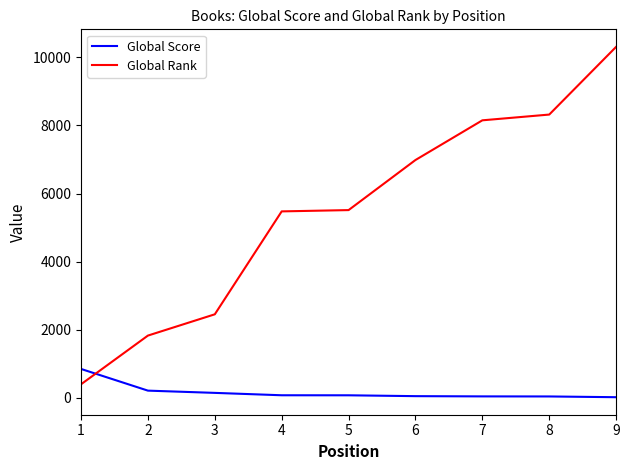

Where do Global Rank and Global Score first cross each other?

1 and 2